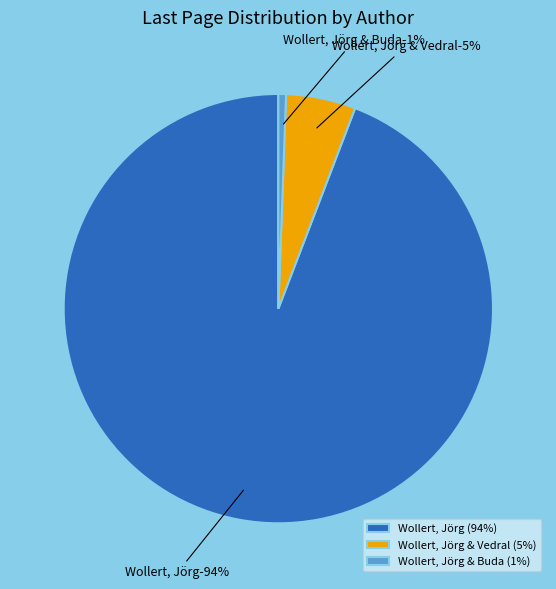

The Wollert, Jörg (2001-2) slice represents 1% of the pie. True or false?

False